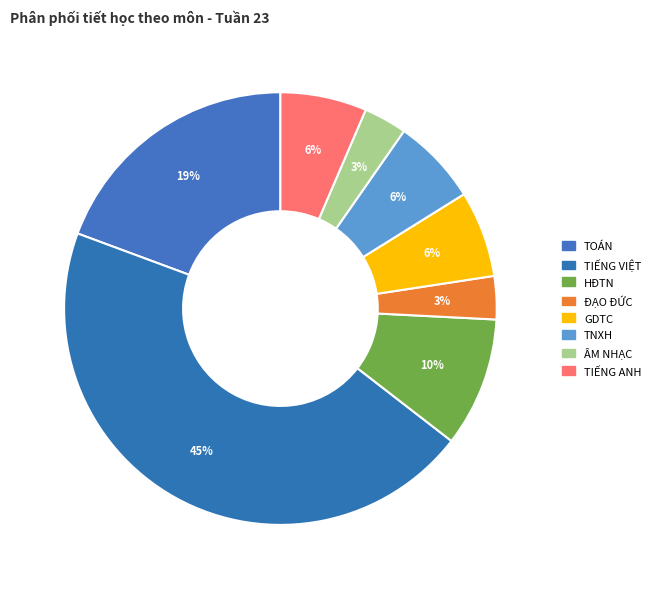

What is the ratio of the value at TOÁN to the value at GDTC?

3.0